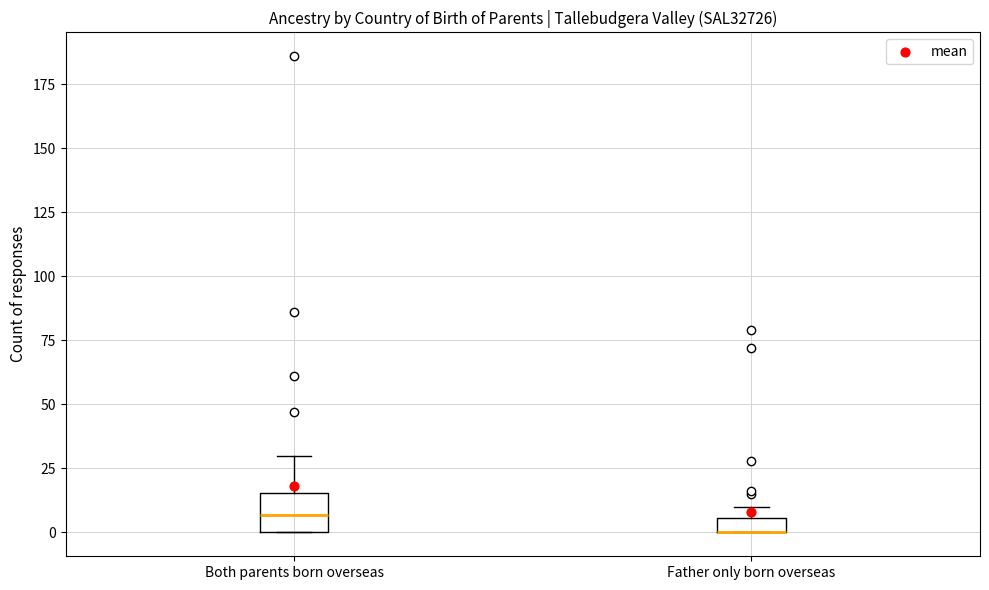

Comparing the boxes themselves (not the whiskers), which one is the tallest?

Both parents born overseas